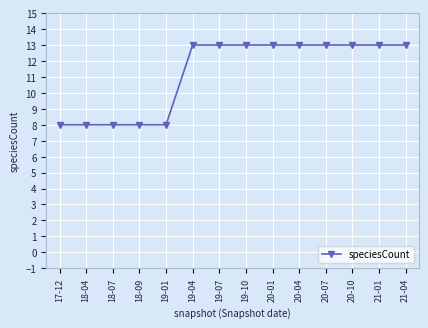

Approximately how many times larger is the value at 20-01 compared to 19-07?

1.0